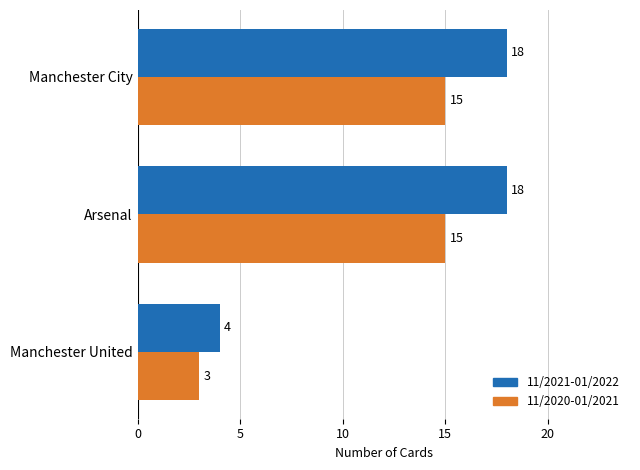

True or false: 11/2020-01/2021 has a value of 1 at Manchester United.

False